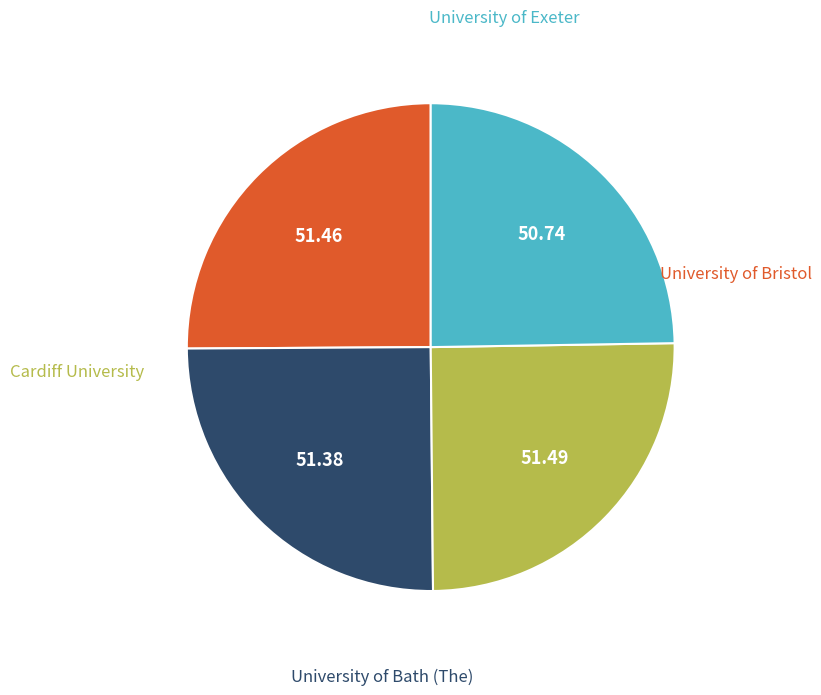

What percentage is the University of Bath (The) slice, to the nearest percent?

25%